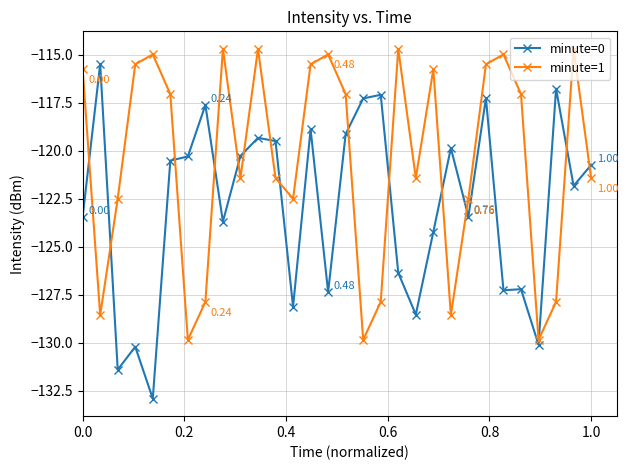

True or false: minute=1 has more than 2 interior local peaks.

True